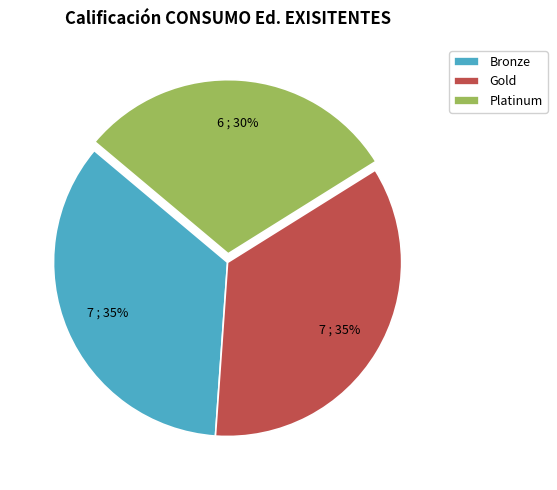

Does Bronze account for over 50% of the chart?

No